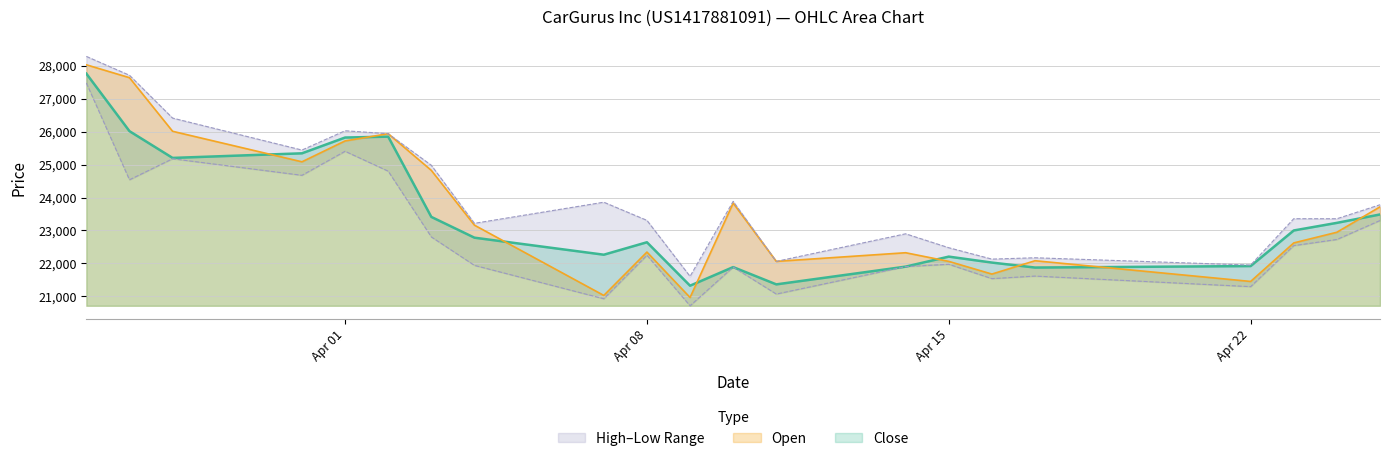

True or false: Close and Low intersect in this chart.

False